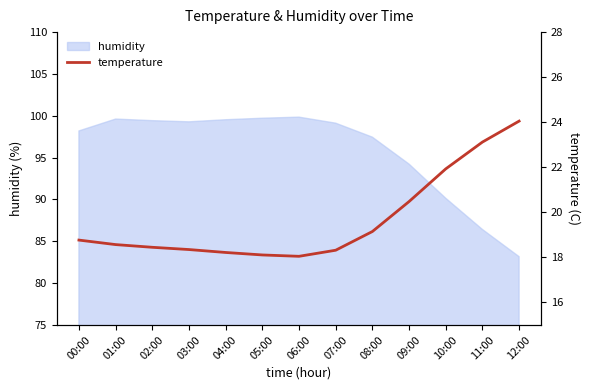

True or false: humidity has a value of 99.8 at 06:00.

True